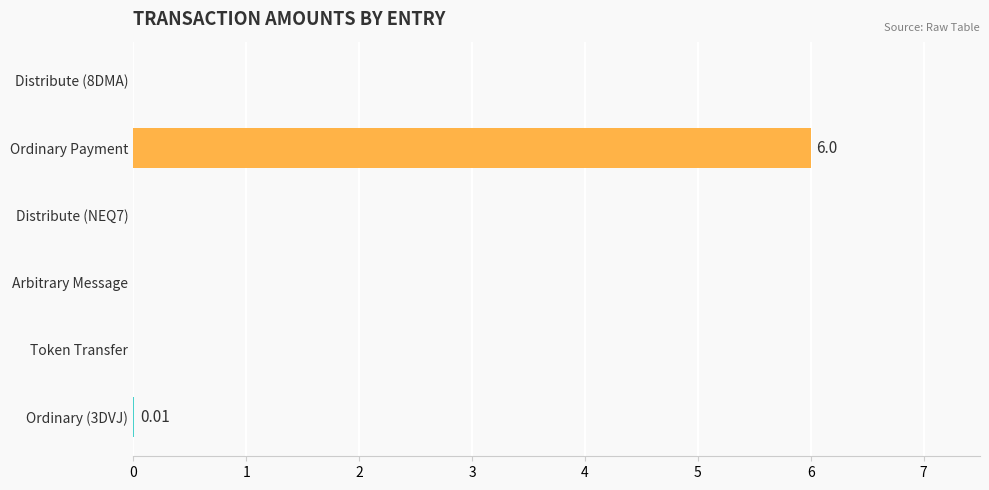

What is the sum of the values at Ordinary Payment and Token Transfer?

6.0